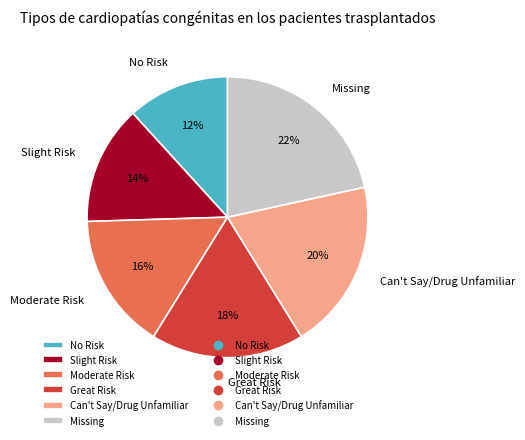

Rank the categories by value from lowest to highest.

No Risk, Slight Risk, Moderate Risk, Great Risk, Can't Say/Drug Unfamiliar, Missing